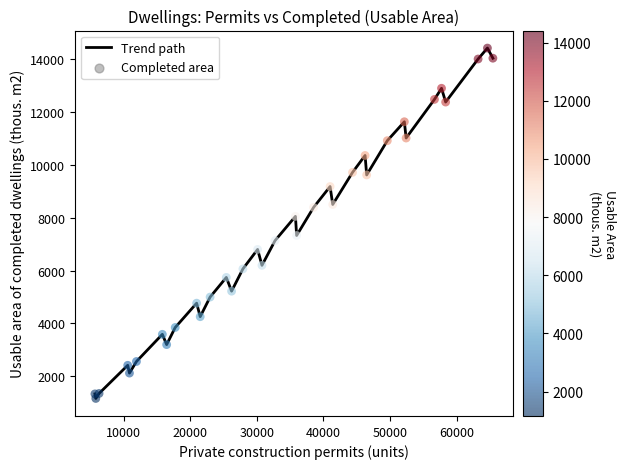

What is the smallest value displayed?

1162.7